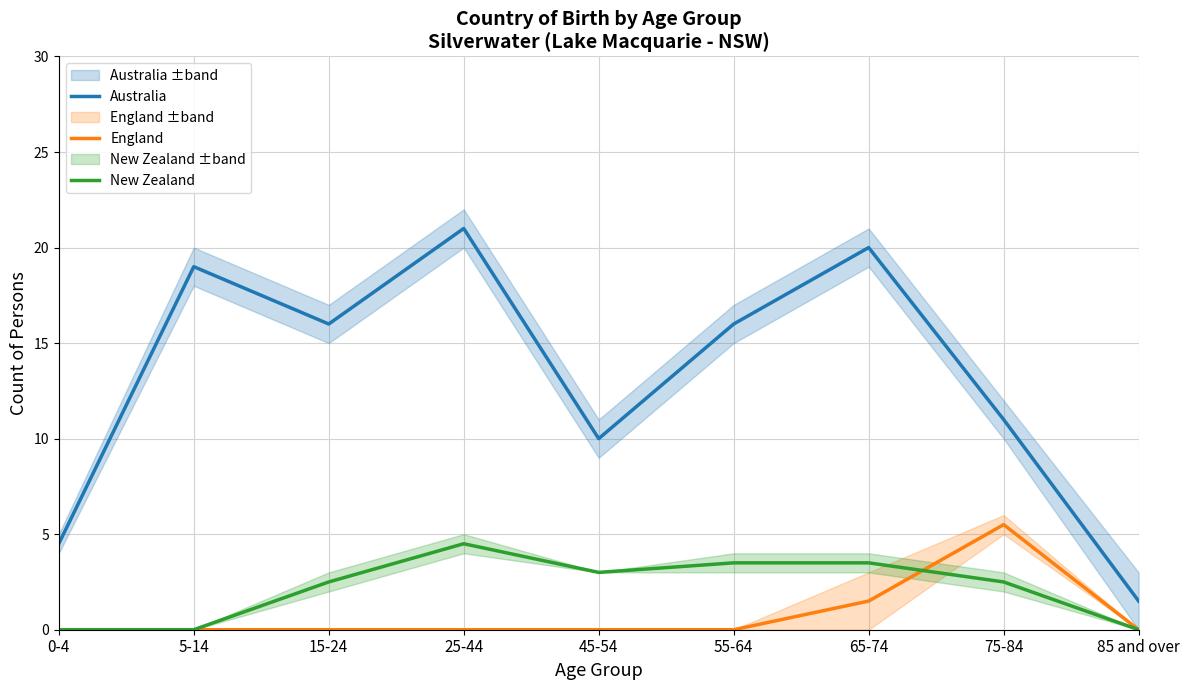

The value of New Zealand at 85 and over is -1.5. True or false?

False